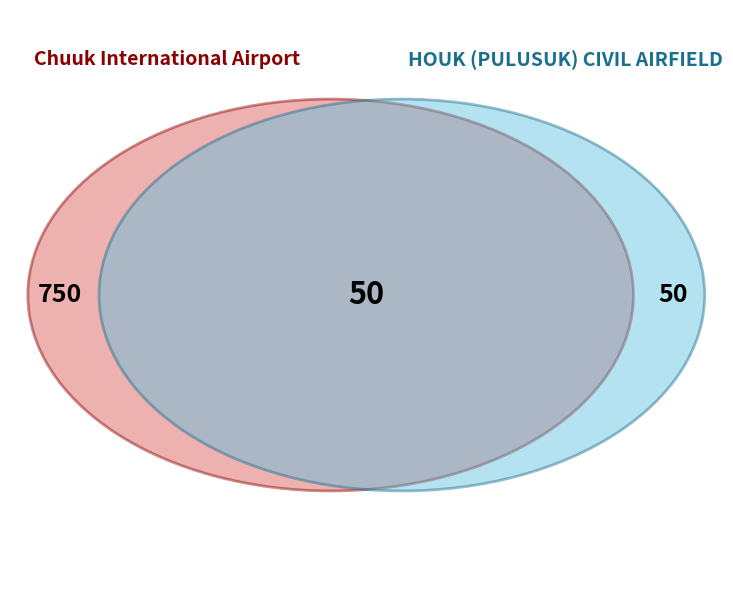

Does any single category account for the majority?

Yes